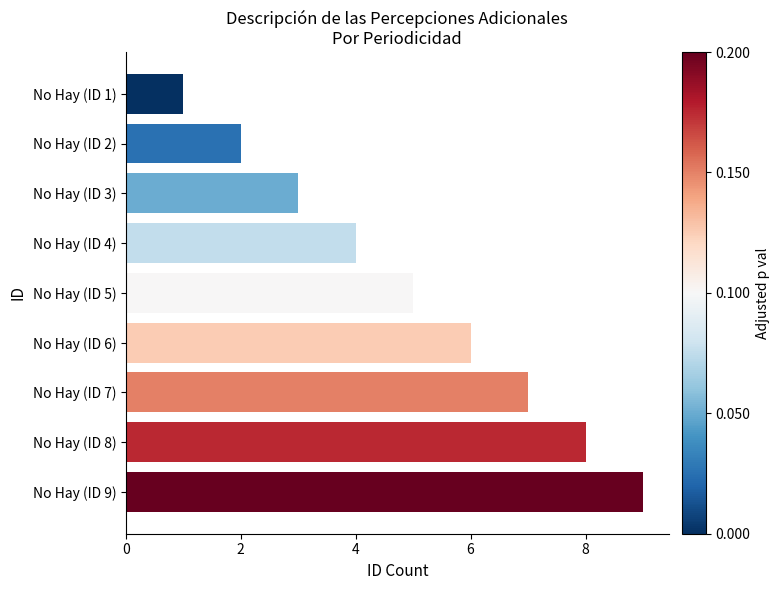

Which has a higher value, No Hay (ID 2) or No Hay (ID 8)?

No Hay (ID 8)